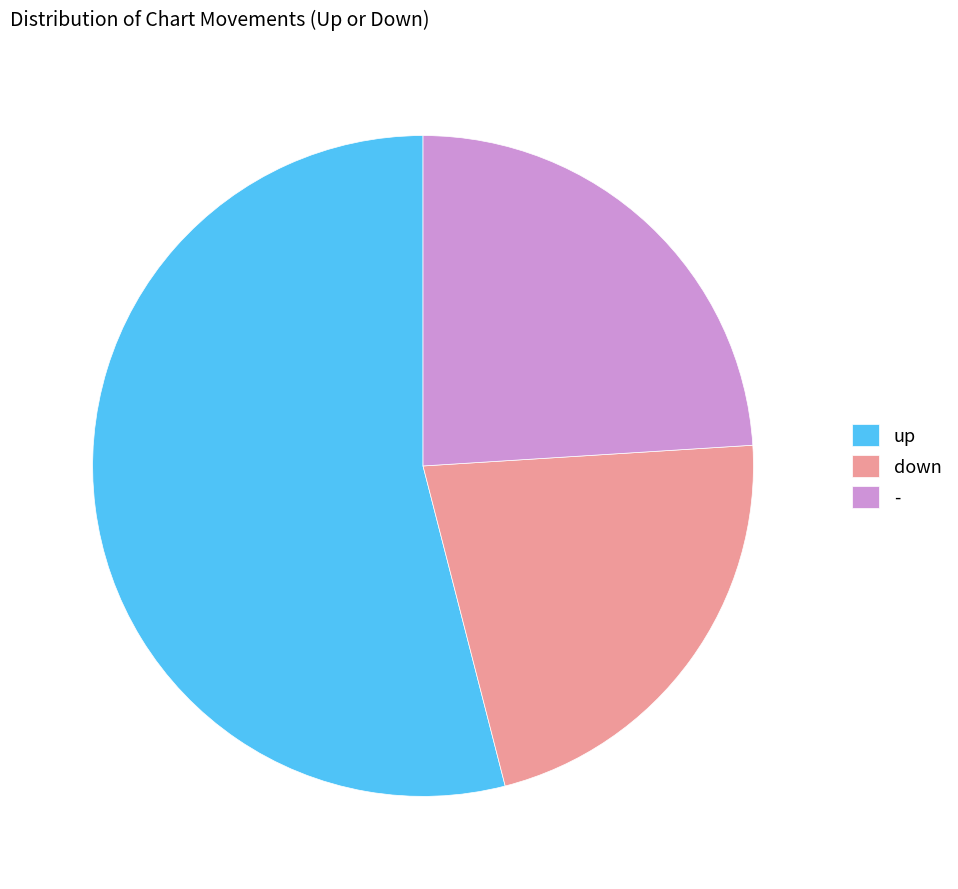

How many segments does this pie chart have?

3